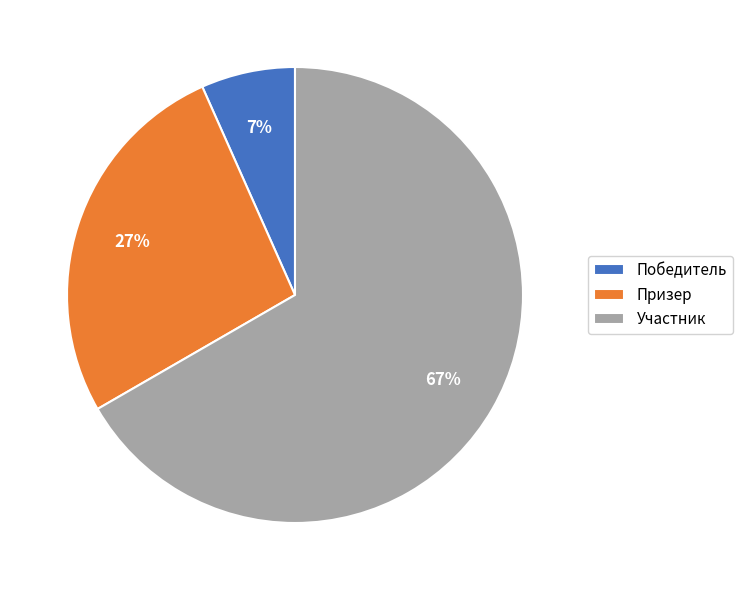

To the nearest percent, what is the average slice percentage?

33%